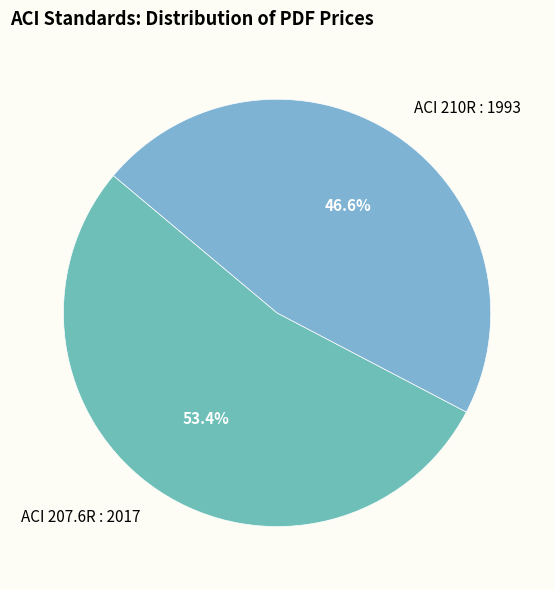

To the nearest percent, what is the combined percentage of ACI 207.6R : 2017 and ACI 210R : 1993?

100%